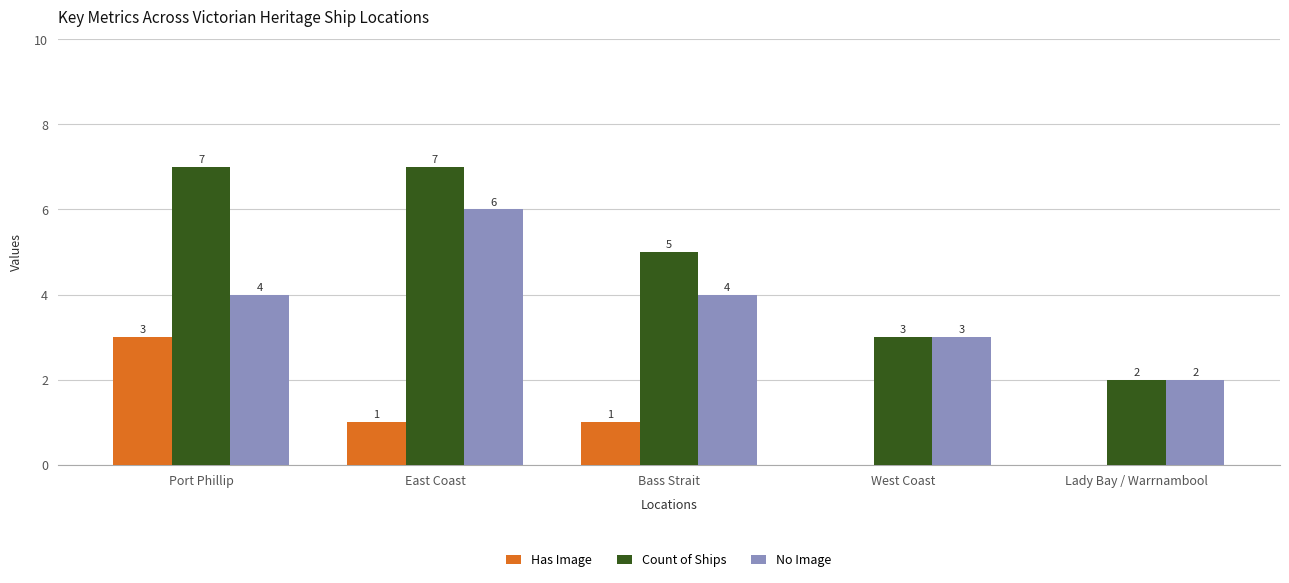

Which series changed the most between Bass Strait and West Coast?

Count of Ships